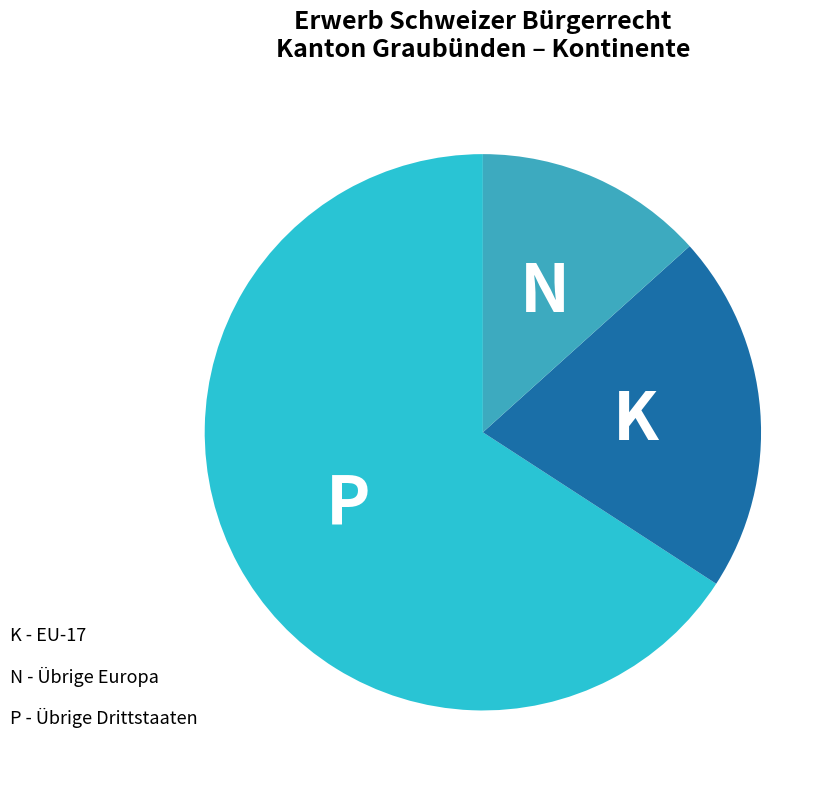

How many slices are in this pie chart?

3